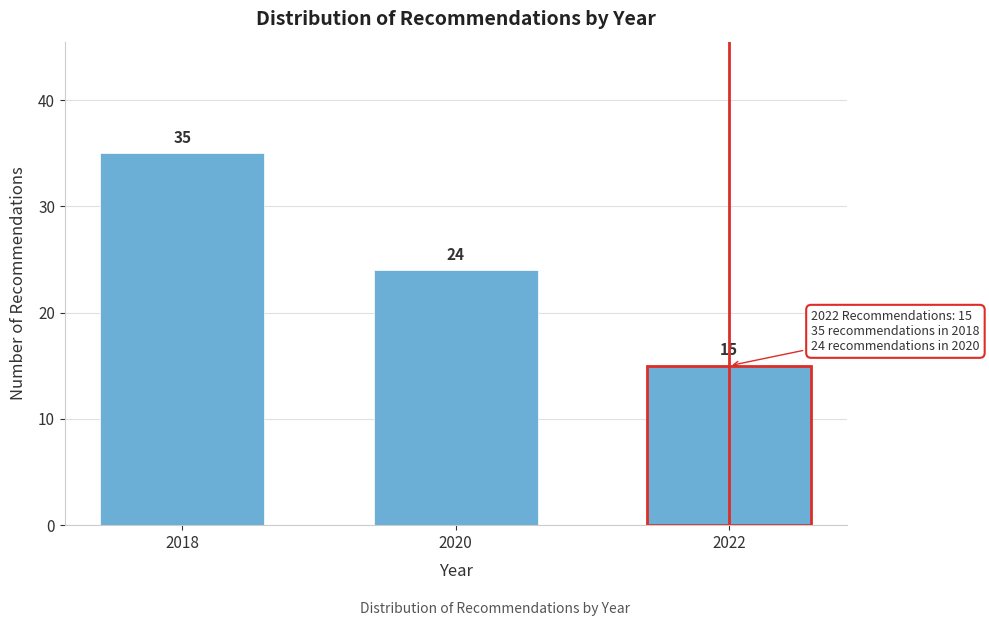

Reading left to right, list all the values displayed in this chart.

2018=35	2020=24	2022=15